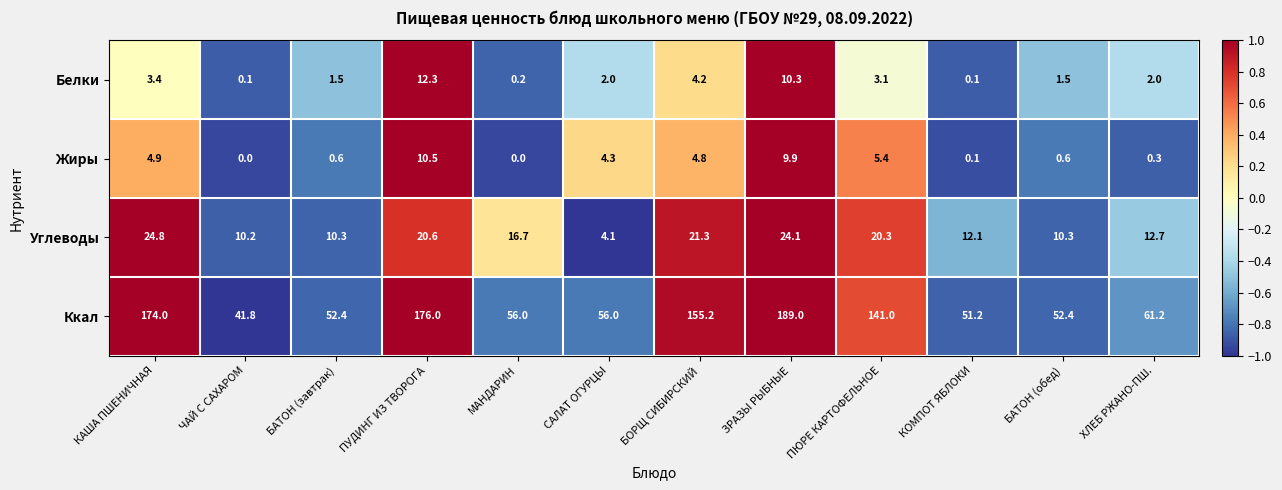

At which label does Жиры first exceed 4?

КАША ПШЕНИЧНАЯ